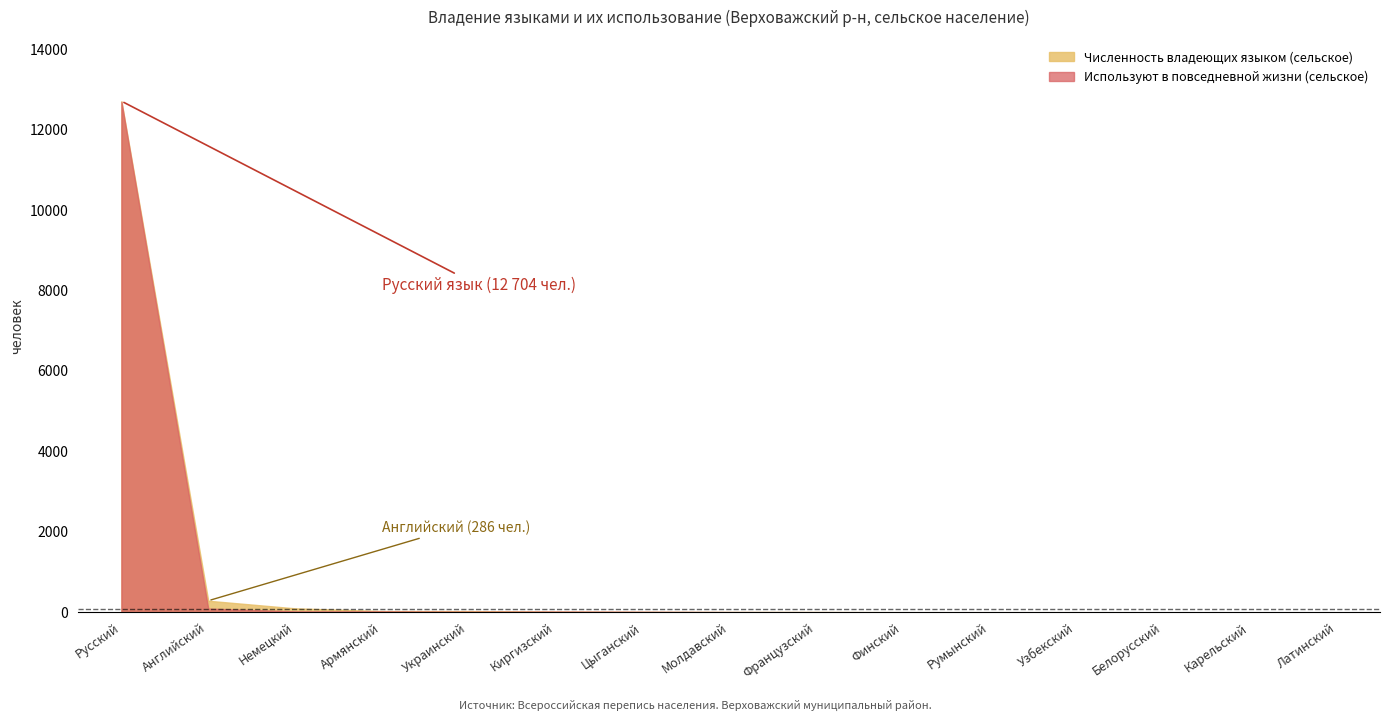

True or false: Численность владеющих языком (сельское) has a value of 11 at Цыганский.

True